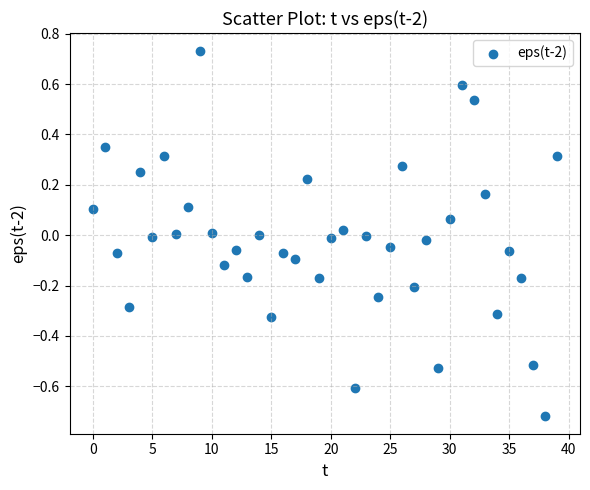

What is the range of Y values (max minus min)?

1.4